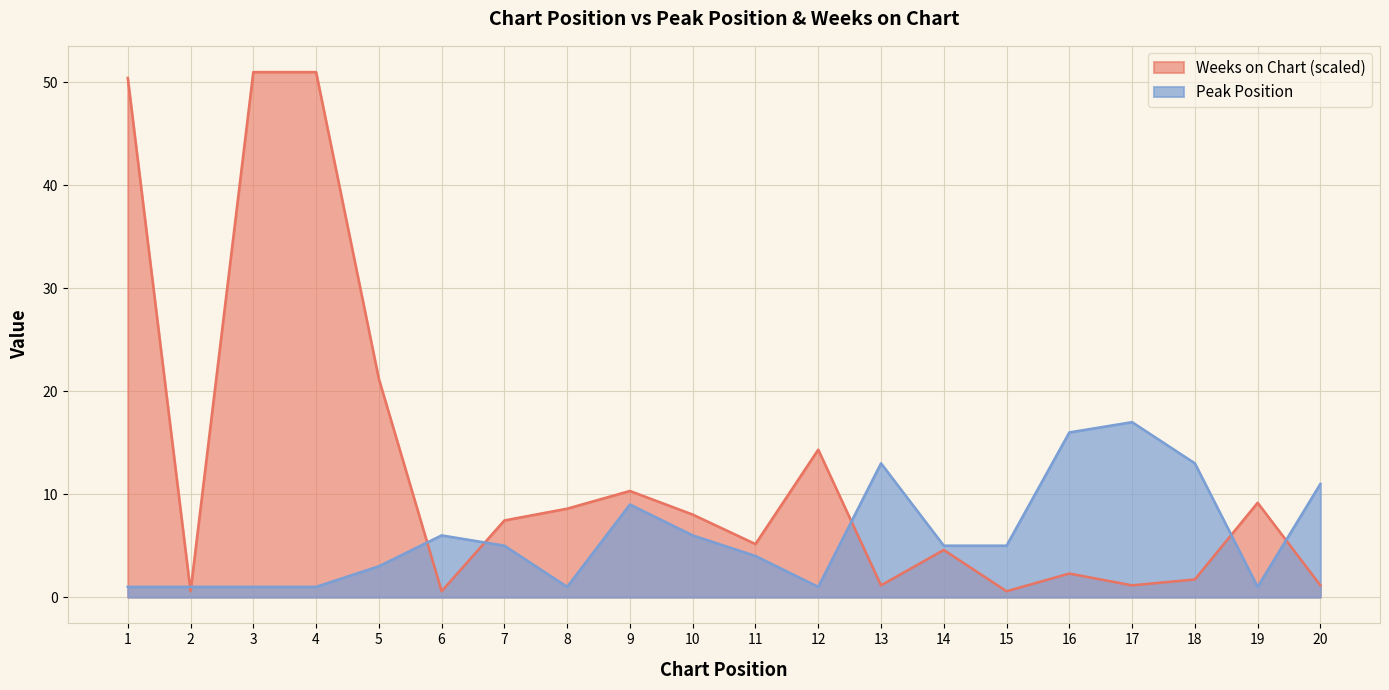

Which series changed the most between 9 and 18?

Weeks on Chart (scaled)